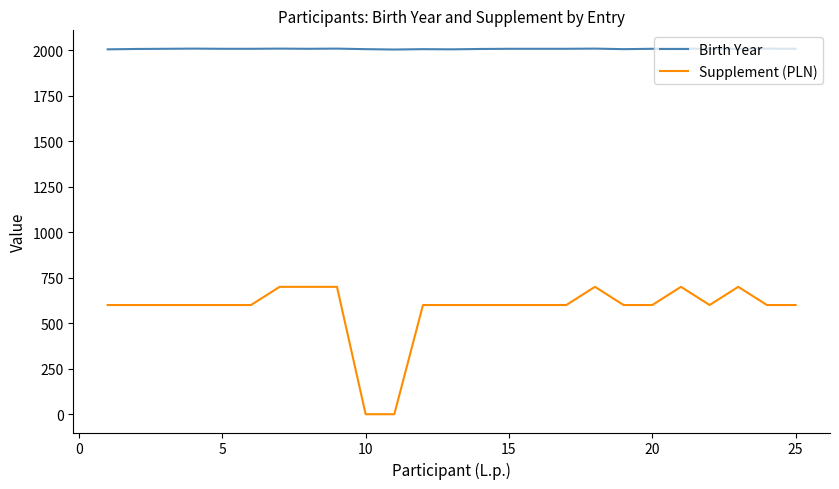

What is the difference between the maximum and minimum values in the Supplement (PLN) series?

700